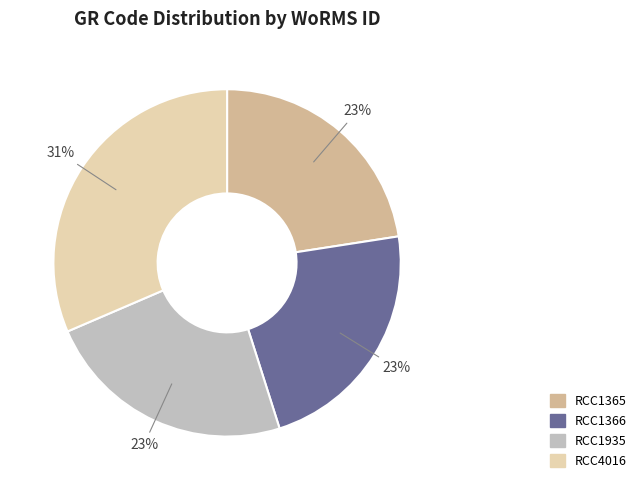

Does any single category account for the majority?

No